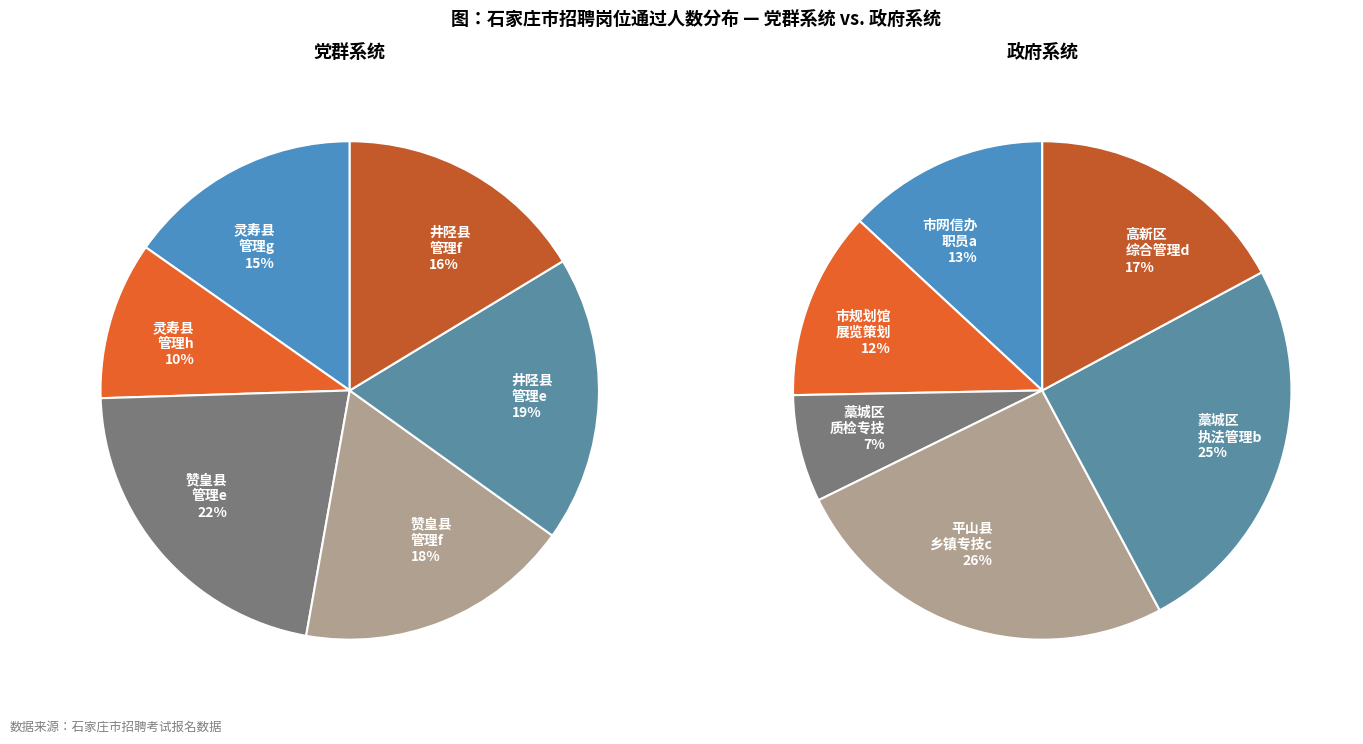

Does 1 represent more than half of the total?

No